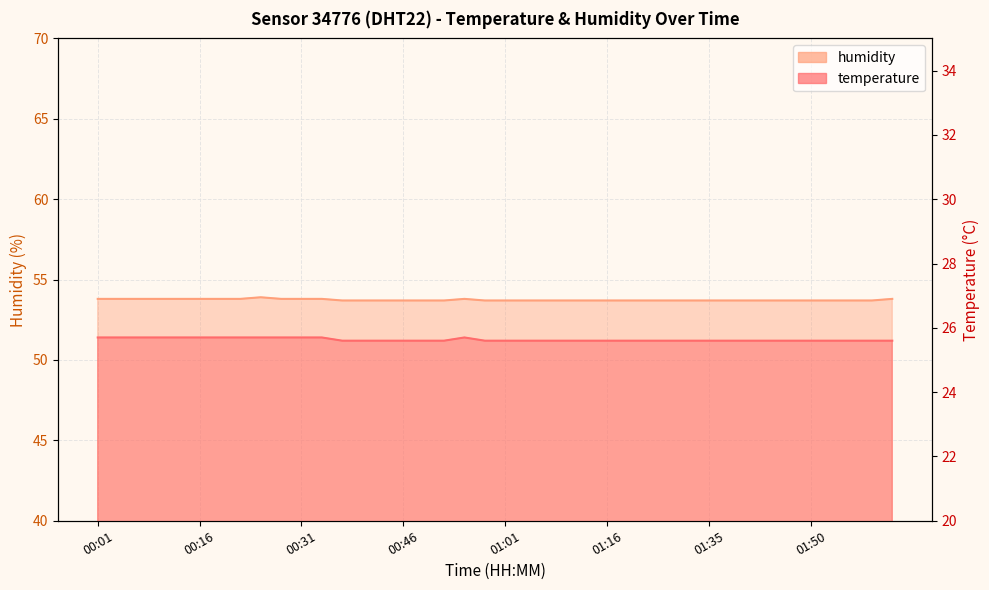

Between 01:35 and 01:50, which is larger?

01:35